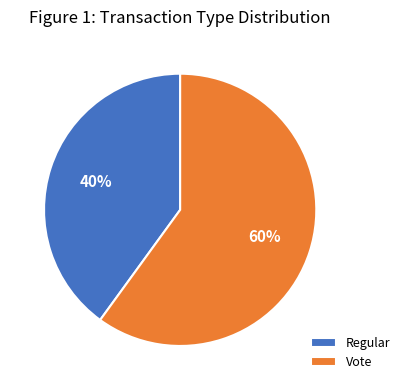

What percentage is the Regular slice, to the nearest percent?

40%